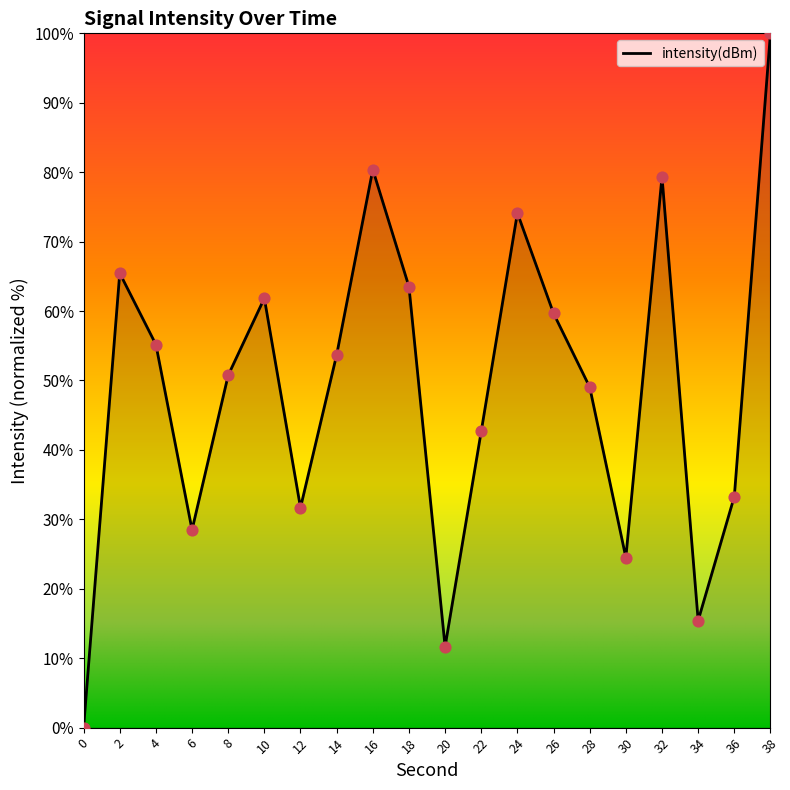

What is the ratio of the value at 6 to the value at 34?

1.8